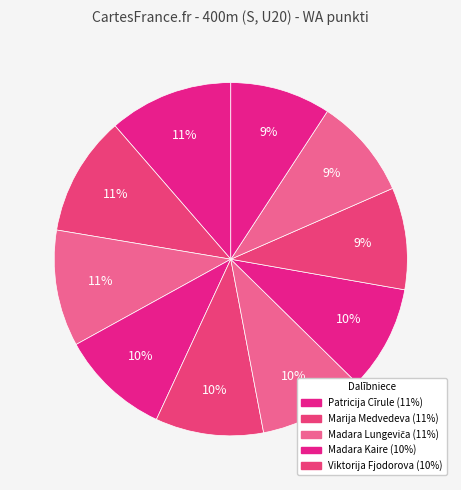

How many segments does this pie chart have?

10